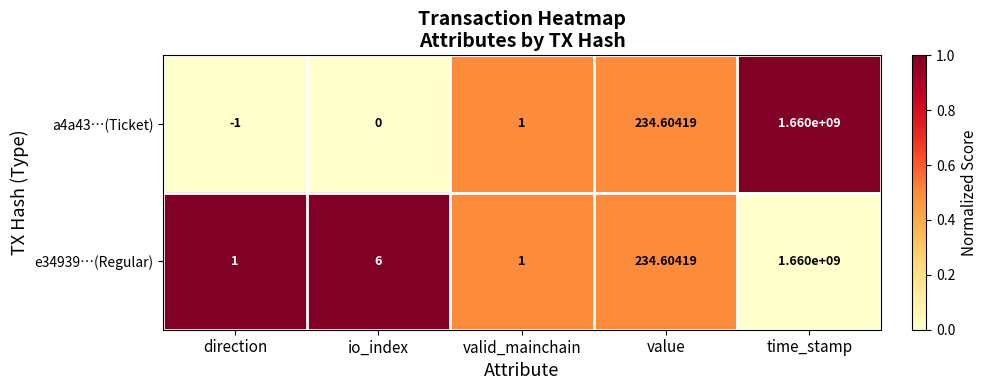

What is the total value across all series at valid_mainchain?

2.0